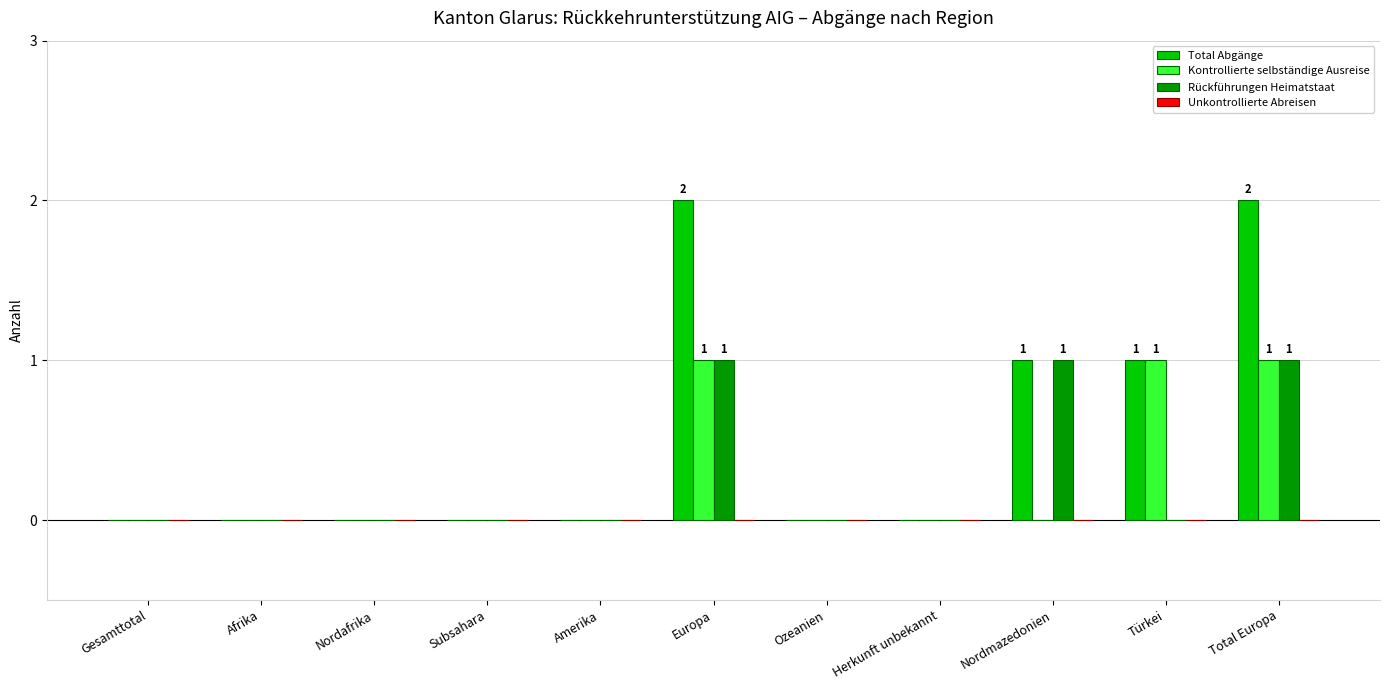

The value of Total Abgänge at Total Europa is 3. True or false?

False